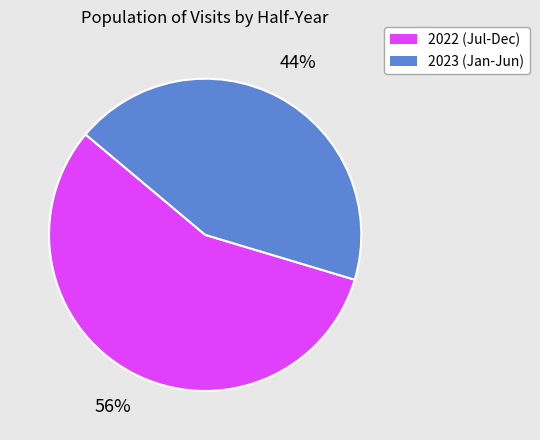

To the nearest percent, what percentage of the pie is 2022 (Jul-Dec)?

56%